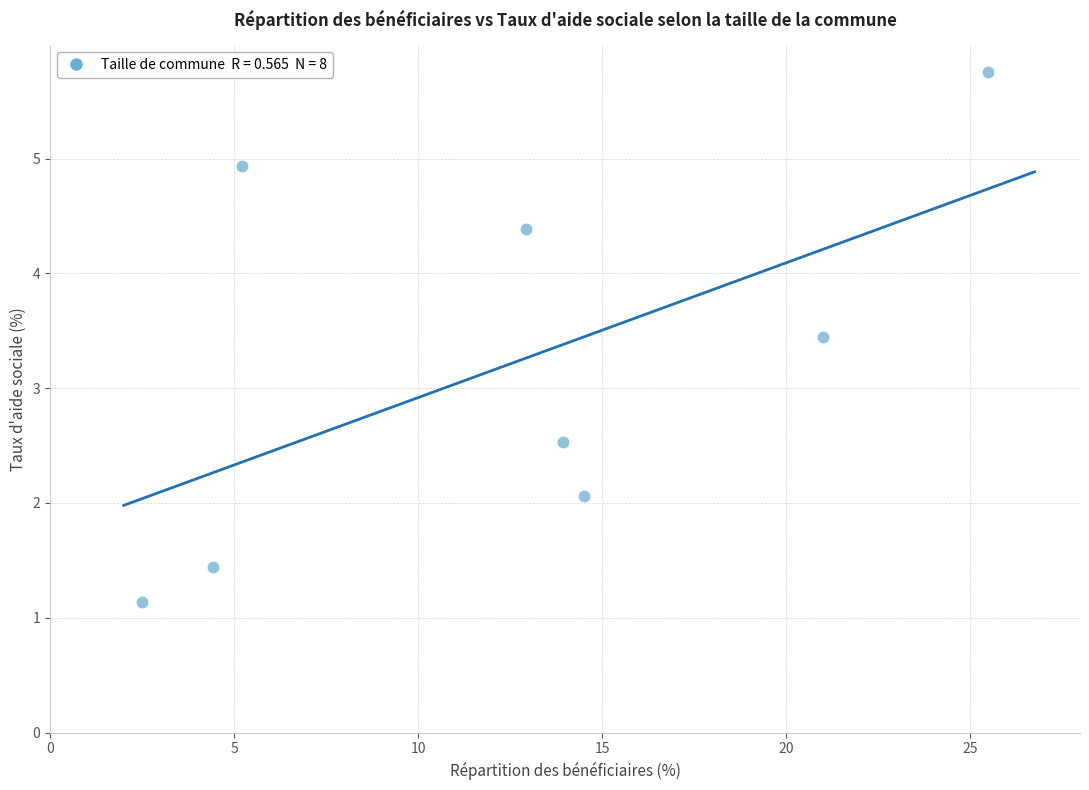

What is the range of Y values (max minus min)?

4.6